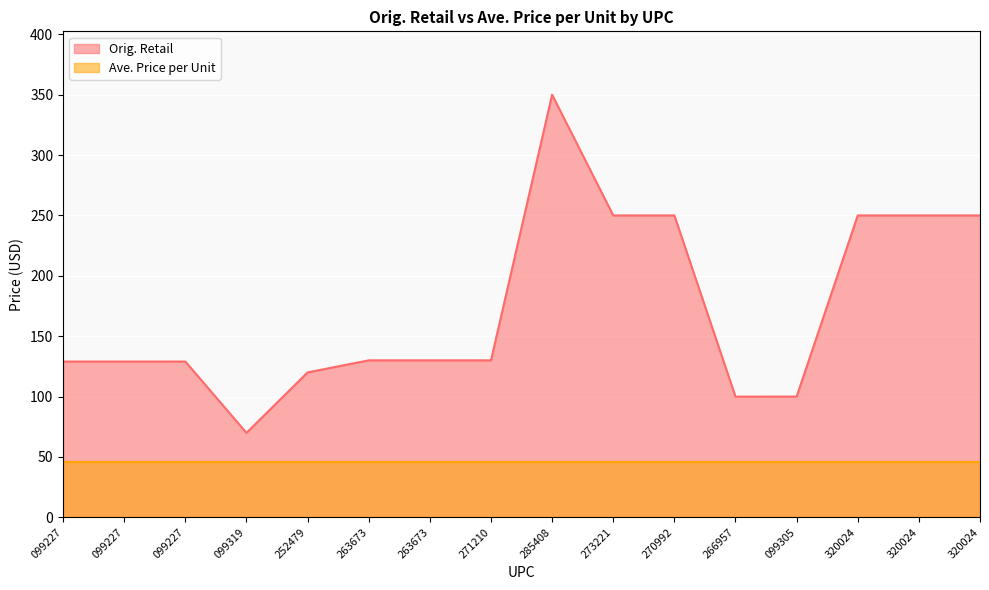

What is the change in value from 263673 to 320024?

+120.0